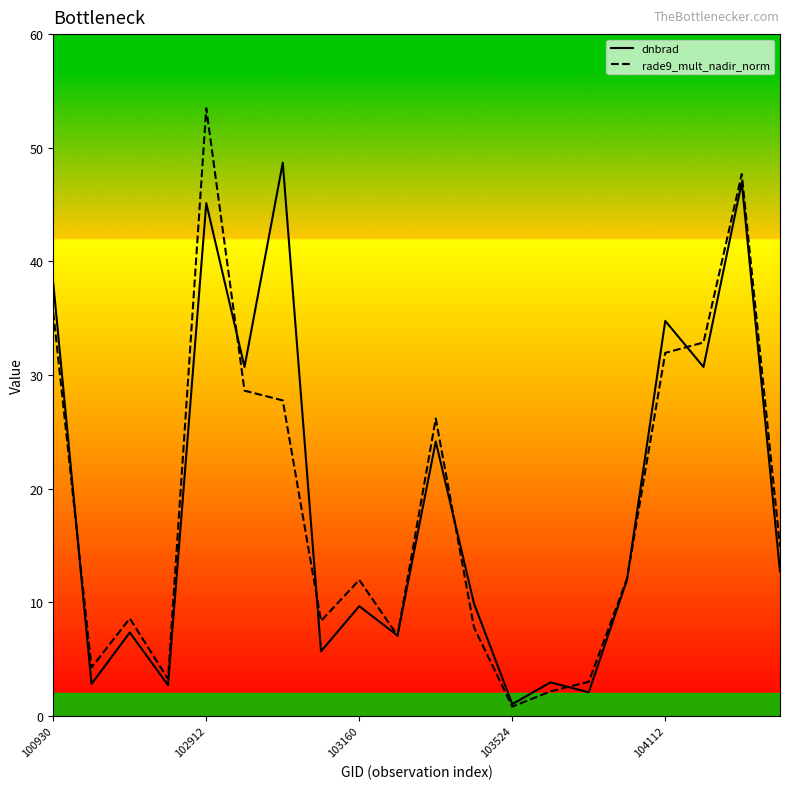

Is this an area chart (filled region under the line)?

No